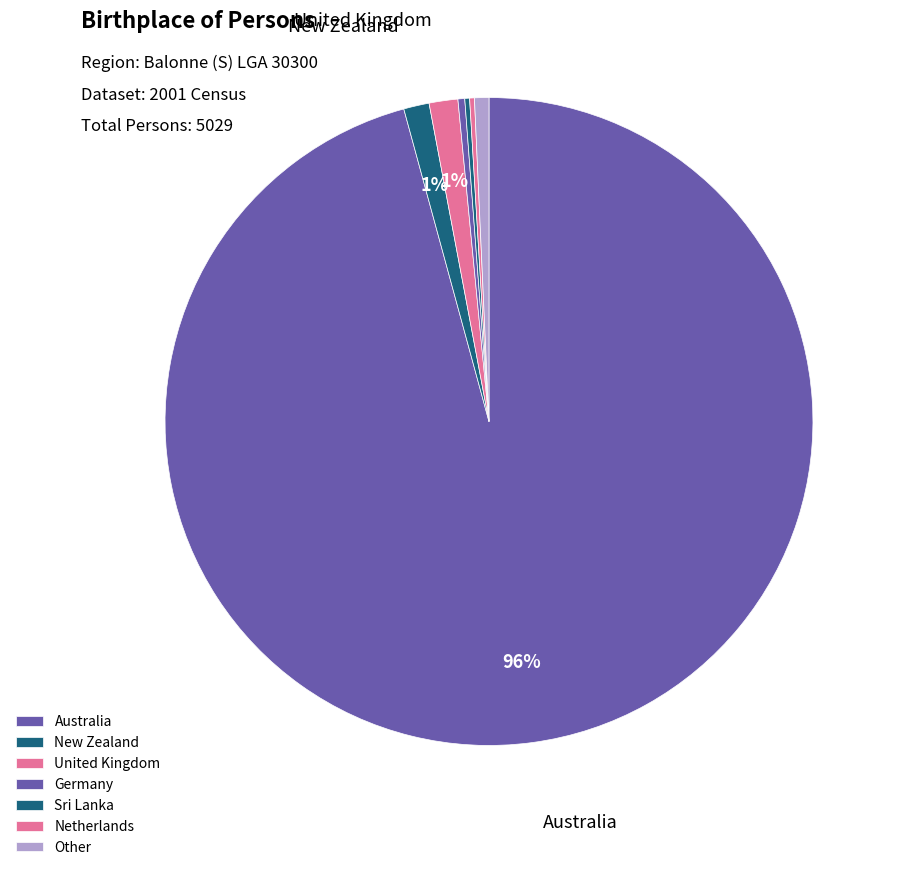

Which category has the biggest portion of the pie?

Australia